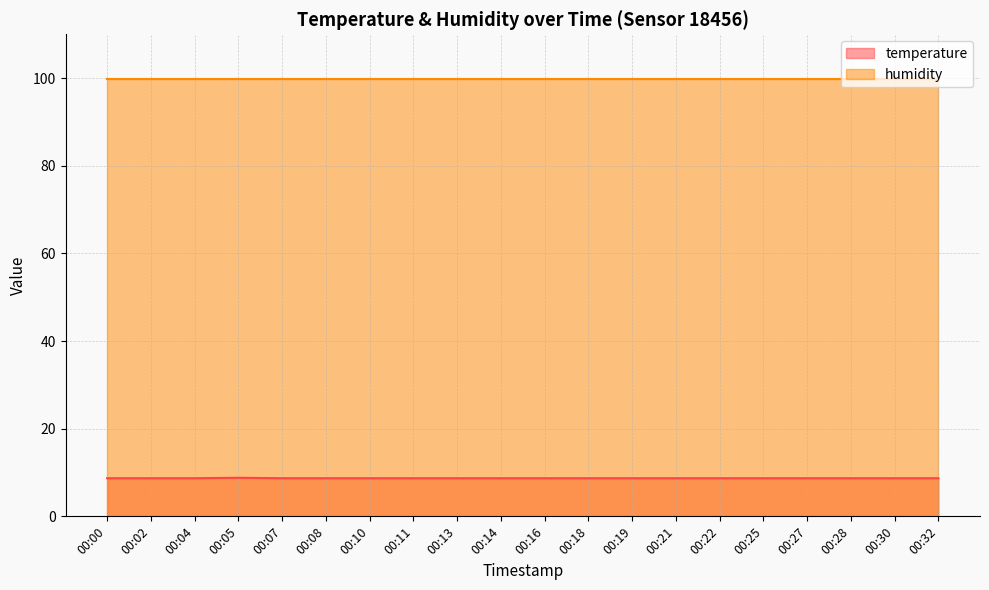

How many points are higher than both their immediate neighbors (excluding endpoints)?

1